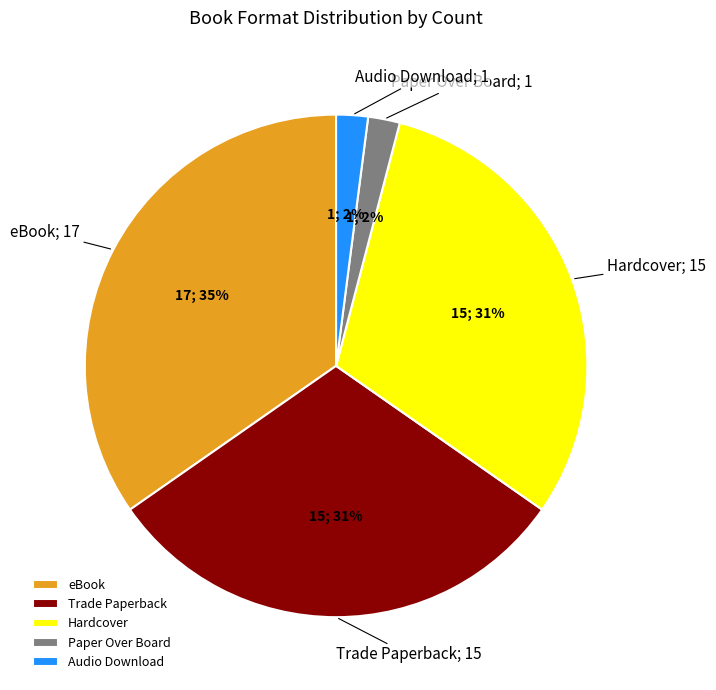

True or false: Hardcover accounts for 45% of the total.

False